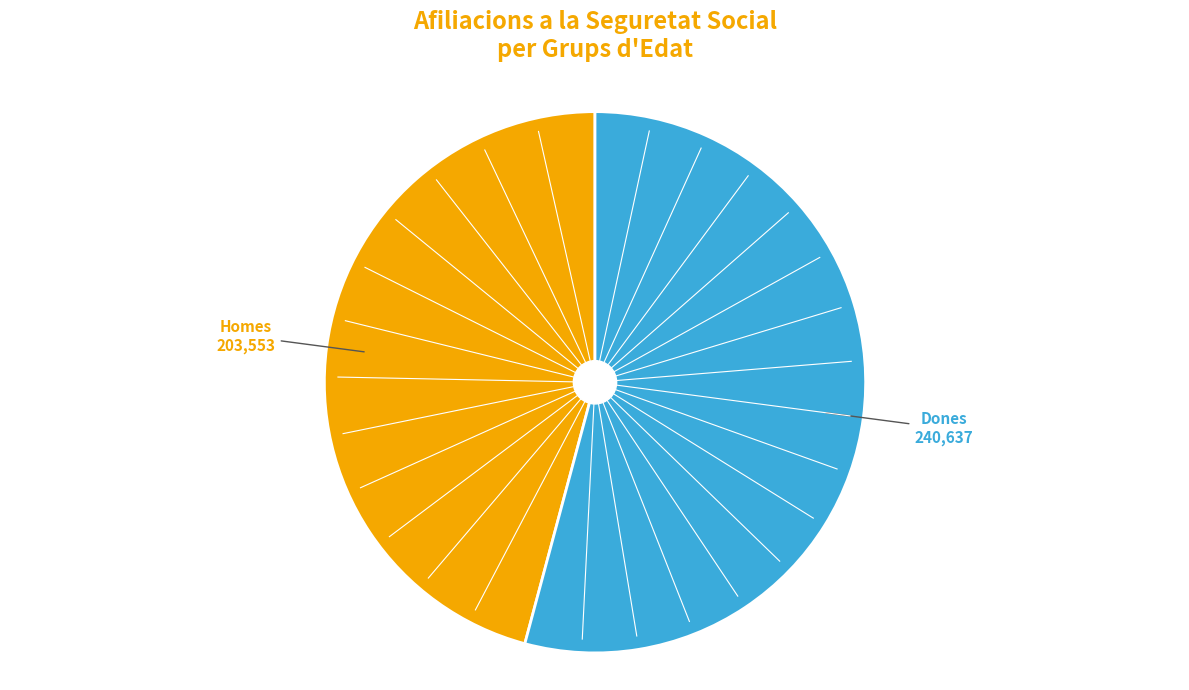

Does any single category account for the majority?

Yes